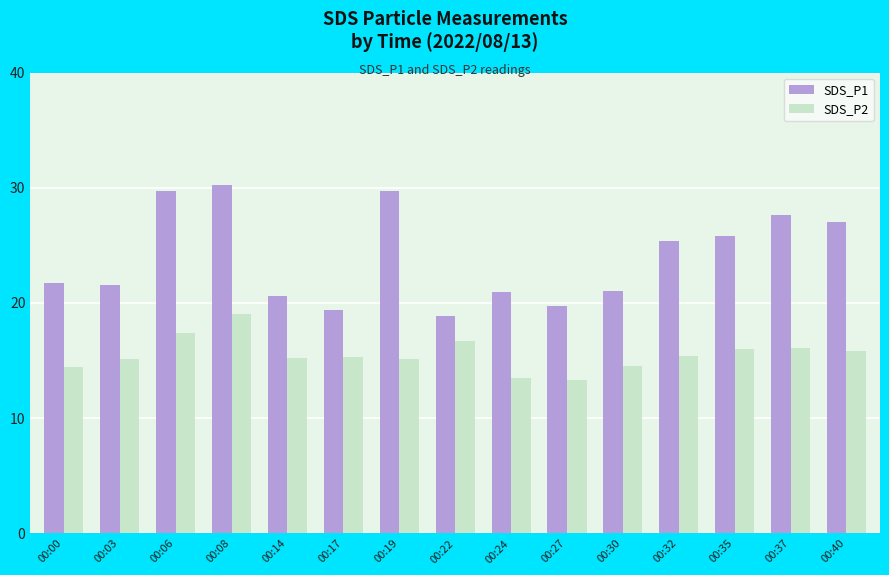

Rank the series by their maximum value, from lowest to highest.

SDS_P2, SDS_P1